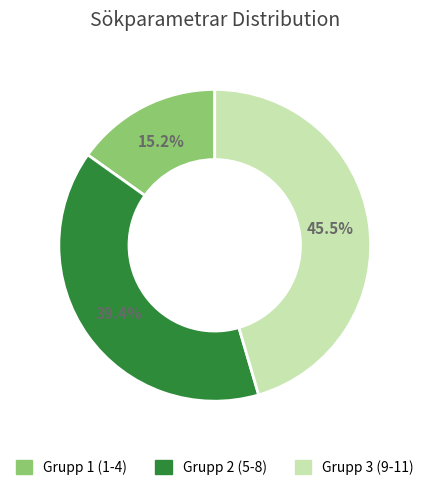

Is there a majority slice in this chart?

No